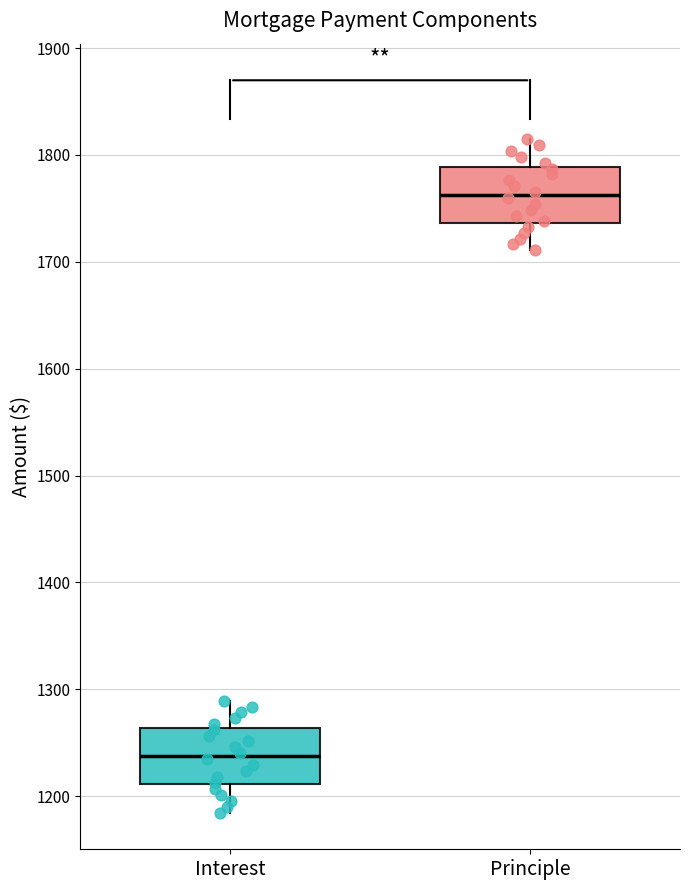

Reading left to right, read every box against the y-axis: the position of its median line, the range the box covers, and the ends of its whiskers. The values are not printed on the chart, so give them approximately, as read against the axis.

Interest: median 1240, box 1210 to 1260, whiskers 1180 to 1290
Principle: median 1760, box 1740 to 1790, whiskers 1710 to 1820